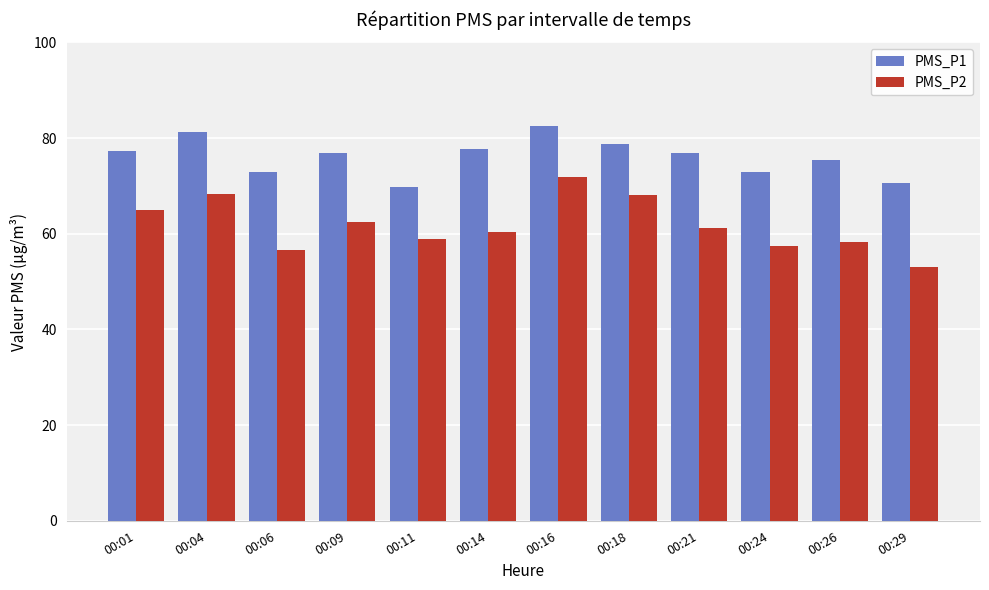

At 00:18, list the series in order from smallest to largest.

PMS_P2, PMS_P1